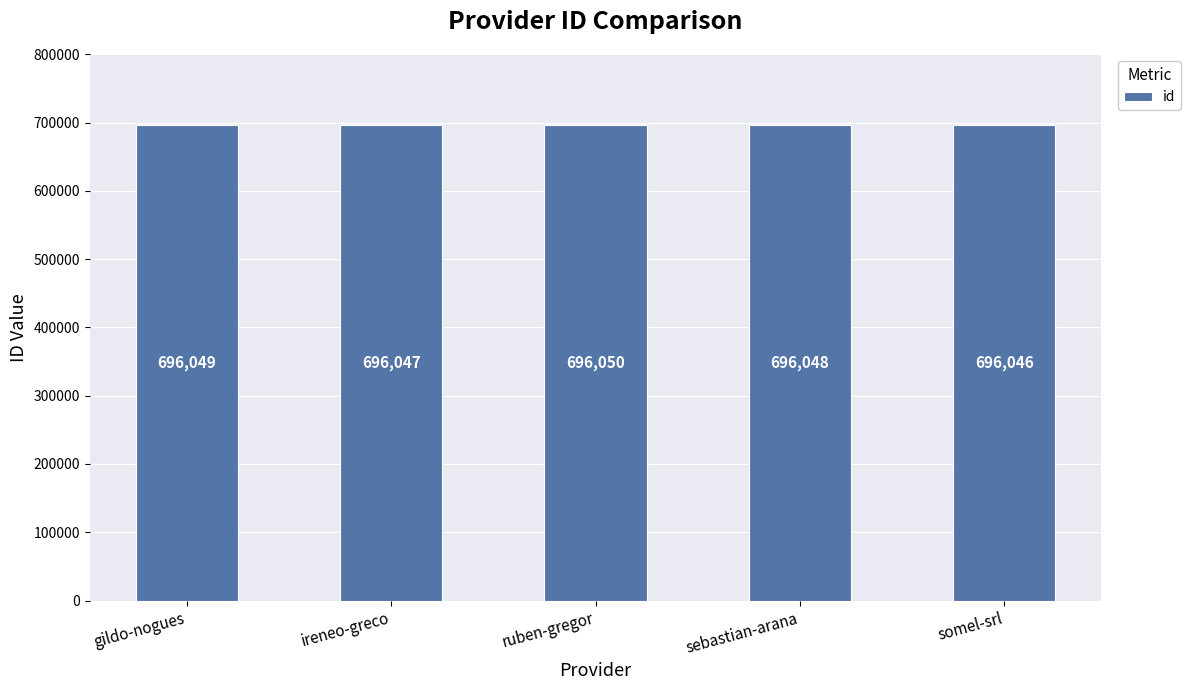

What is the ratio of the value at sebastian-arana to the value at gildo-nogues?

1.0